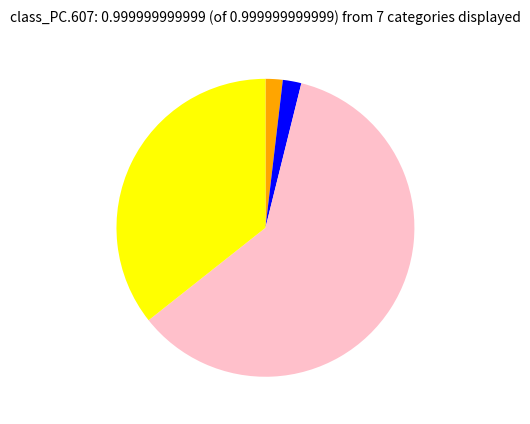

Is there a majority slice in this chart?

Yes